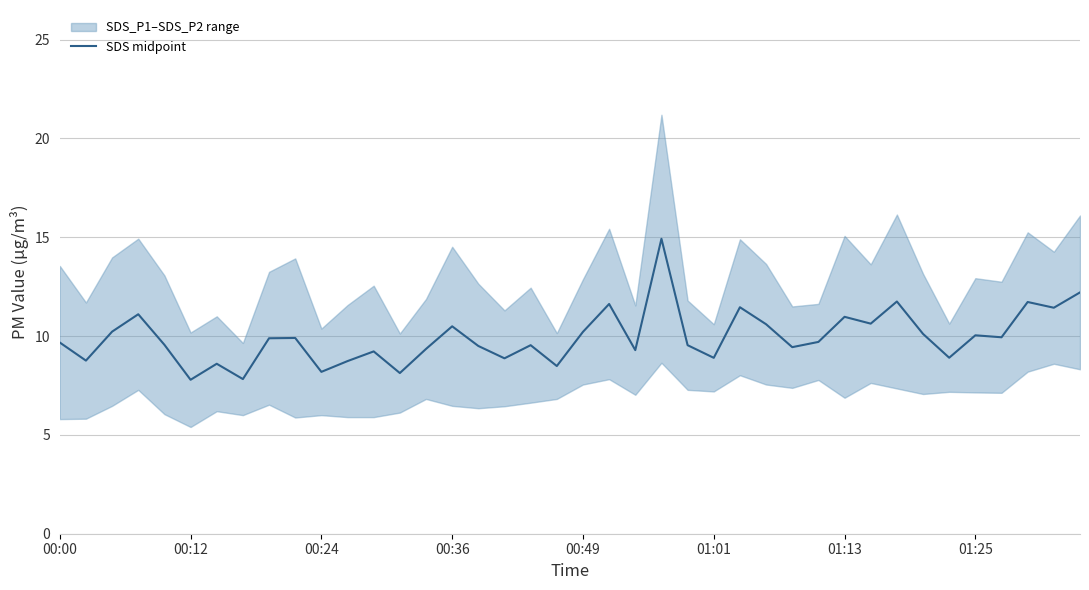

Is it true that the value at 17 is 8.9?

True